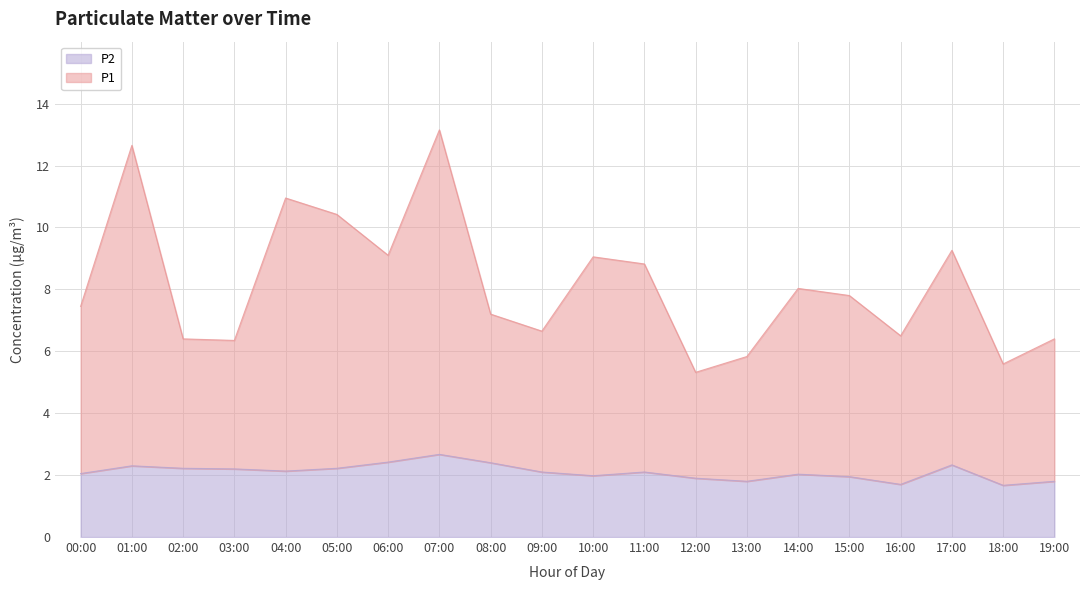

Reading left to right, list all the values displayed in this chart.

P1: 7.5	12.6	6.4	6.4	10.9	10.4	9.1	13.2	7.2	6.7	9.1	8.8	5.3	5.8	8.0	7.8	6.5	9.3	5.6	6.4
P2: 2.0	2.3	2.2	2.2	2.1	2.2	2.4	2.7	2.4	2.1	2.0	2.1	1.9	1.8	2.0	1.9	1.7	2.3	1.7	1.8